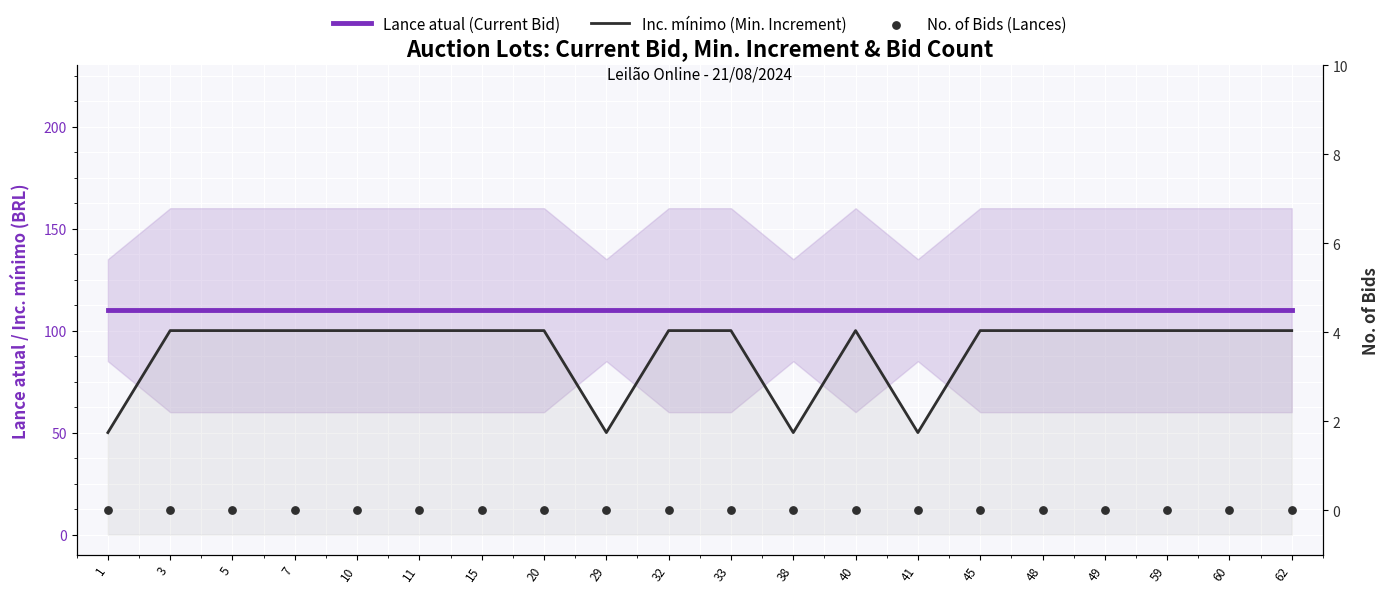

Is the value of No. of Bids (Lances) at 11 greater than the value of Inc. mínimo (Min. Increment) at 33?

No